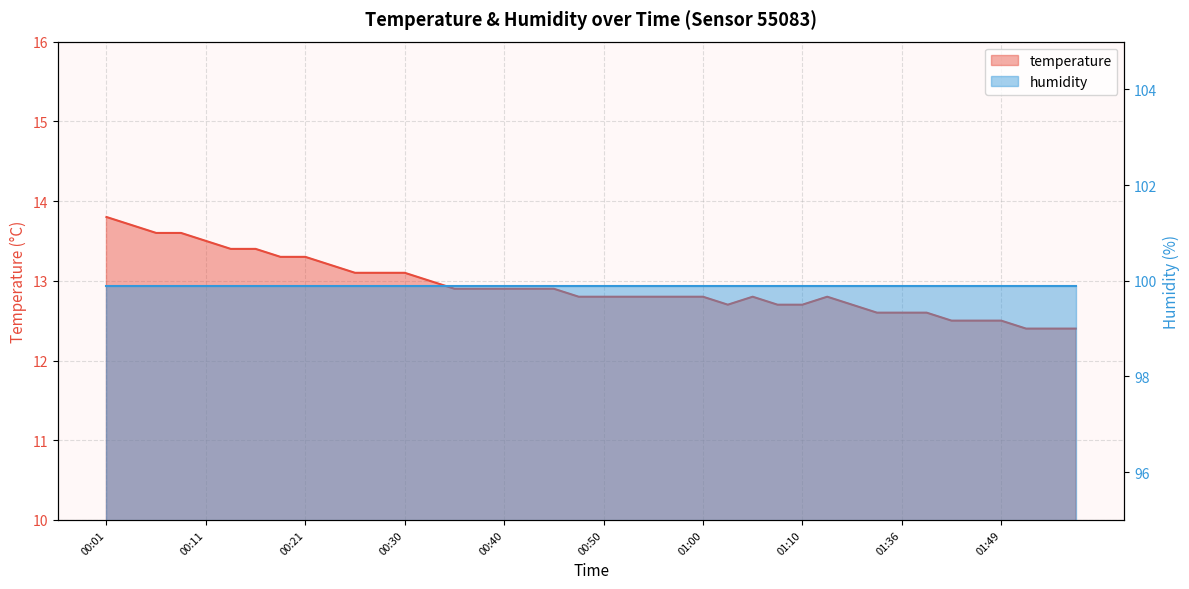

Rank the categories by value from highest to lowest.

00:01, 00:03, 00:06, 00:08, 00:11, 00:13, 00:16, 00:18, 00:21, 00:23, 00:25, 00:28, 00:30, 00:33, 00:35, 00:38, 00:40, 00:43, 00:45, 00:48, 00:50, 00:53, 00:55, 00:58, 01:00, 01:05, 01:12, 01:02, 01:07, 01:10, 01:31, 01:33, 01:36, 01:38, 01:44, 01:46, 01:49, 01:52, 01:54, 01:57